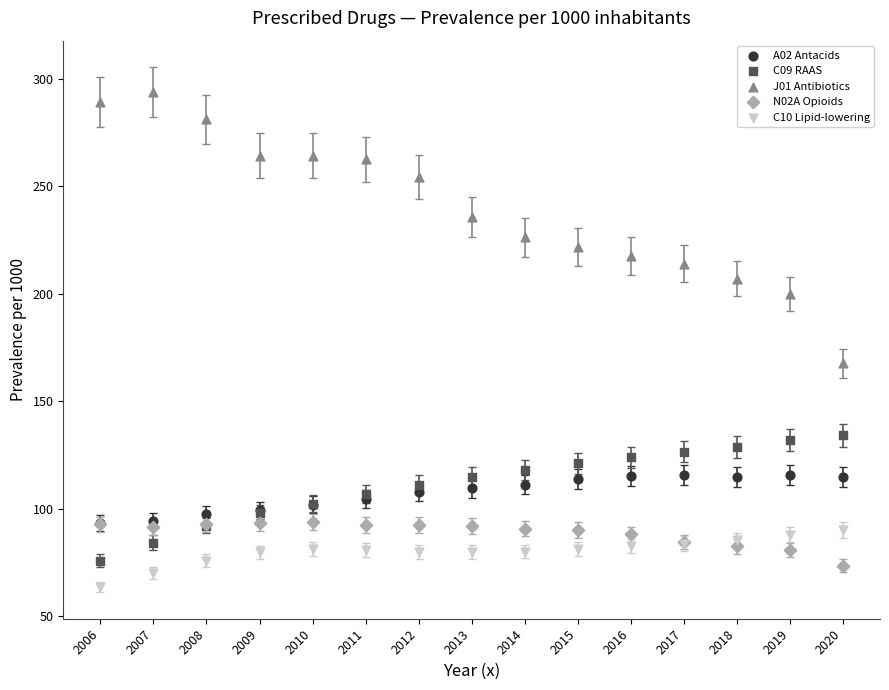

Across all series, what Y value is closest to 178?

167.6